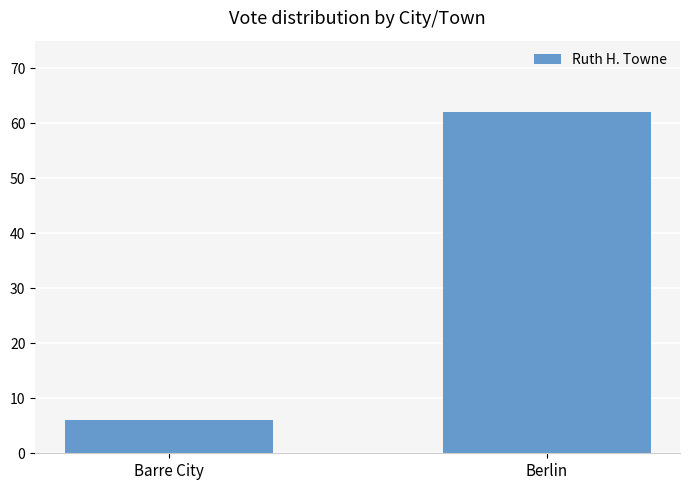

Does the chart contain any negative values?

No